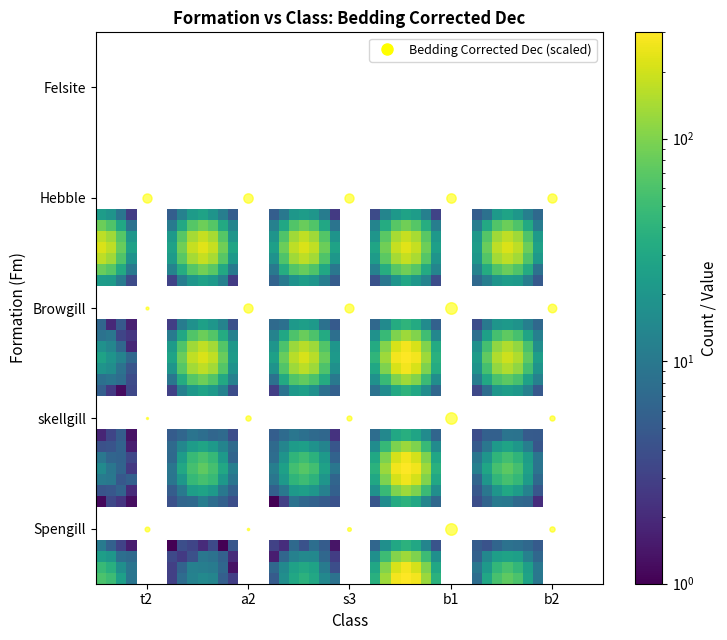

What value does the skellgill series have at s3?

63.5